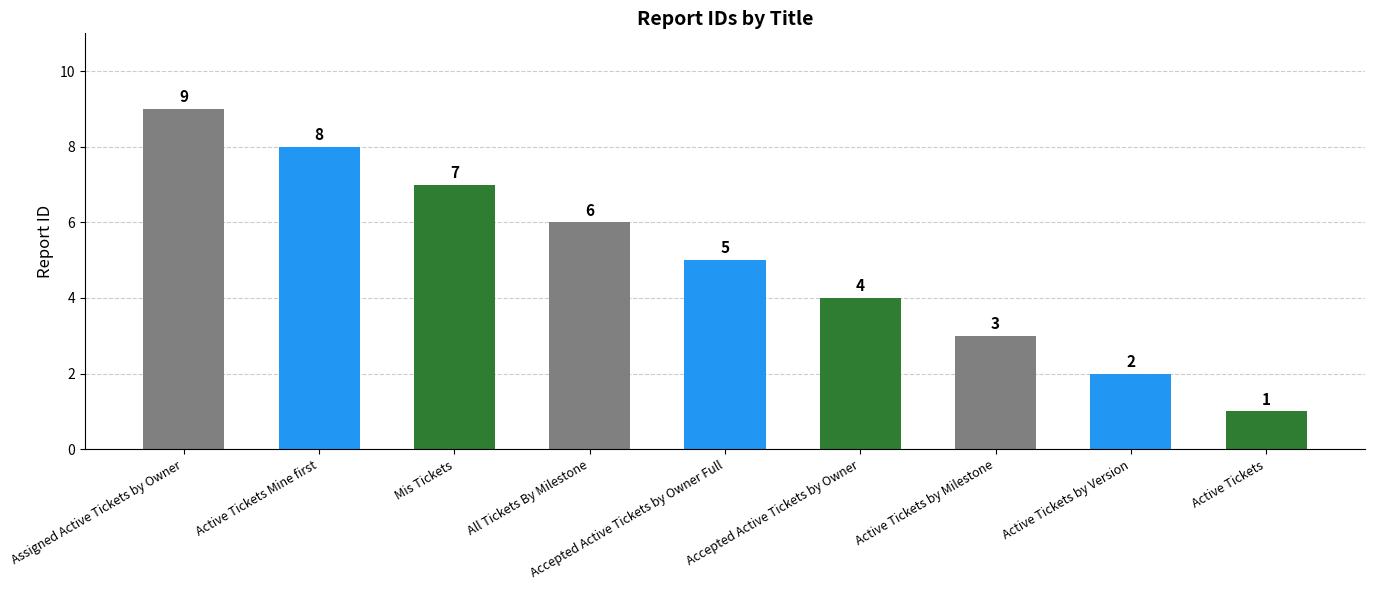

Is it true that the value at All Tickets By Milestone is 9?

False